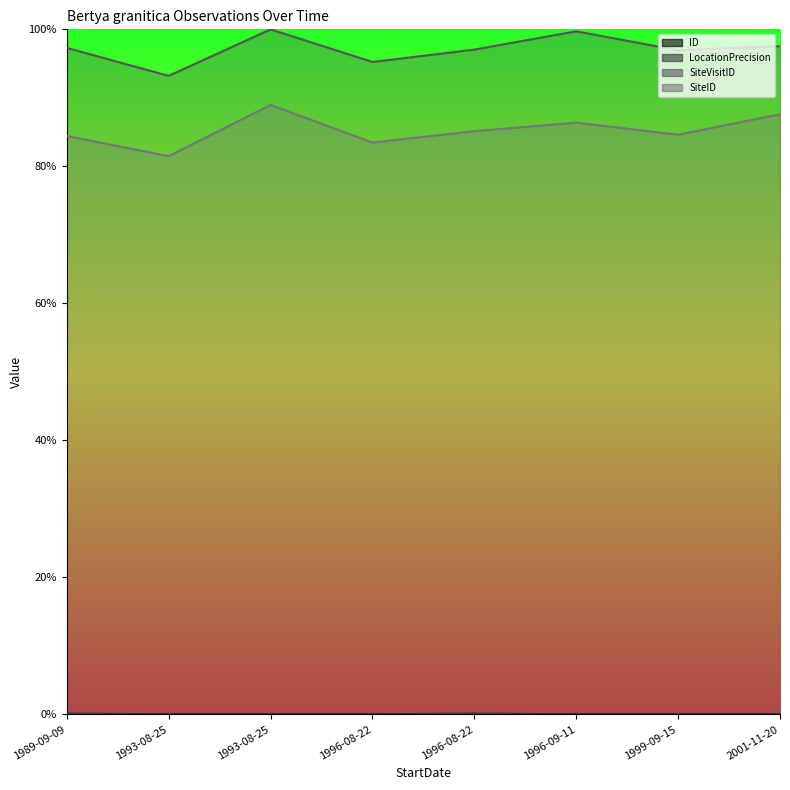

True or false: LocationPrecision and ID intersect in this chart.

False